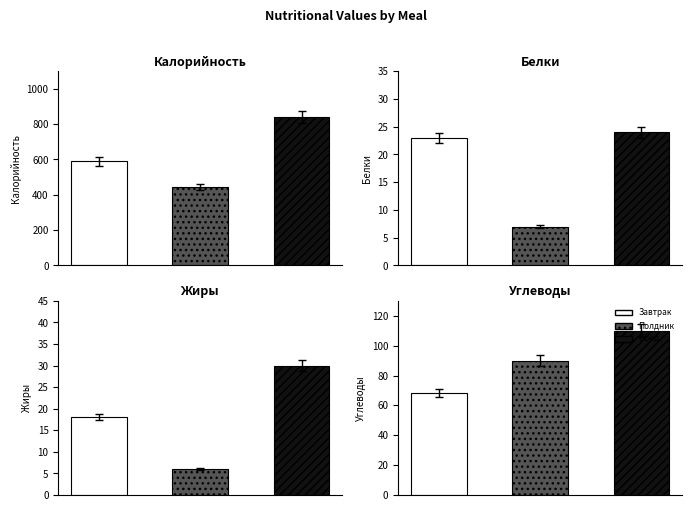

Does the chart contain any negative values?

No